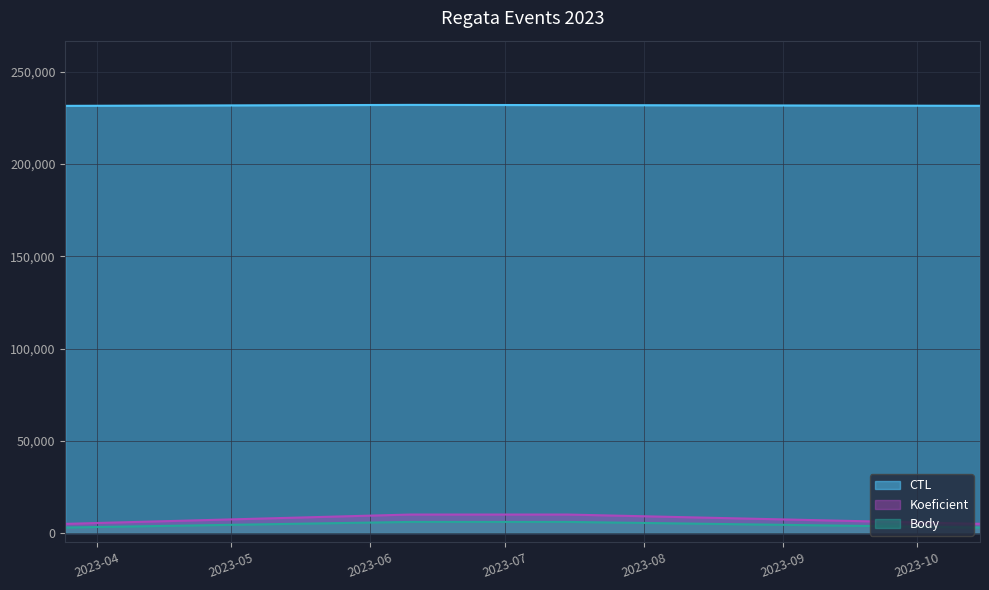

Where is Koeficient nearest to the value 7500?

2023-03-25